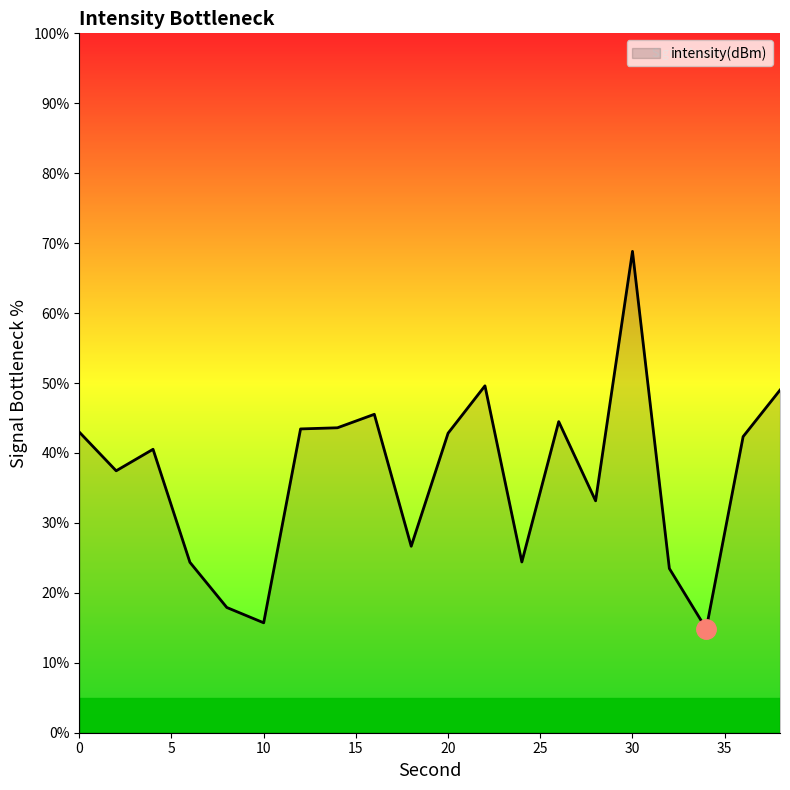

What is the minimum value shown in the chart?

14.9